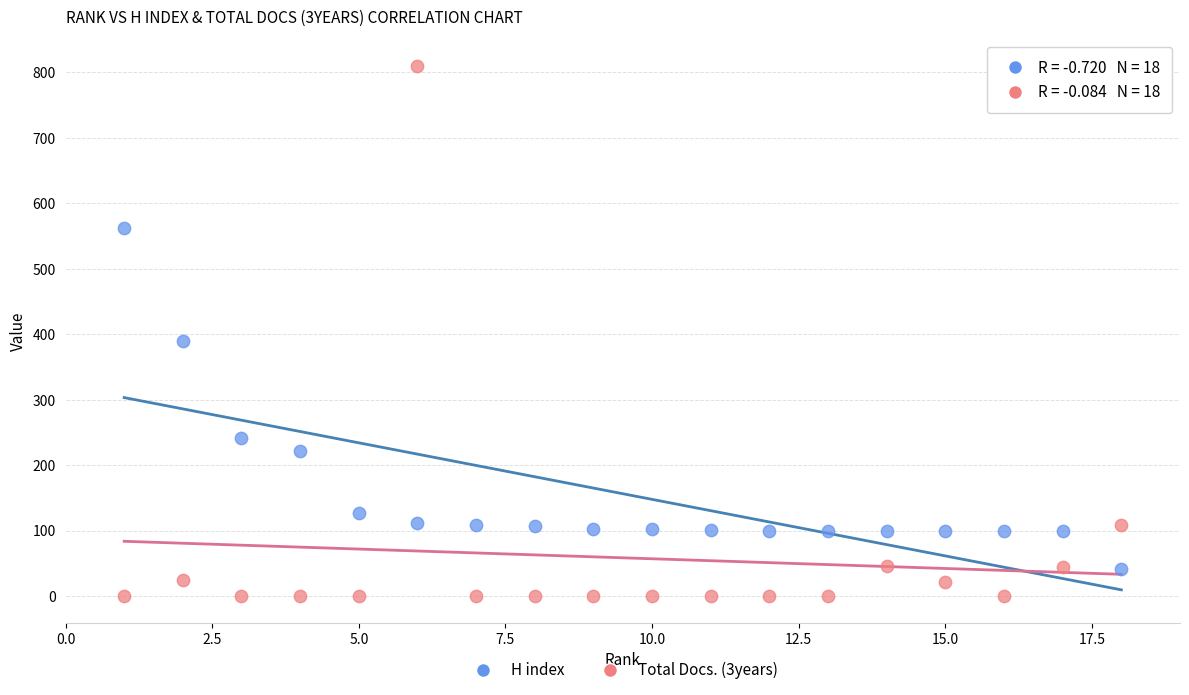

In the H index series, what Y value is closest to 302?

241